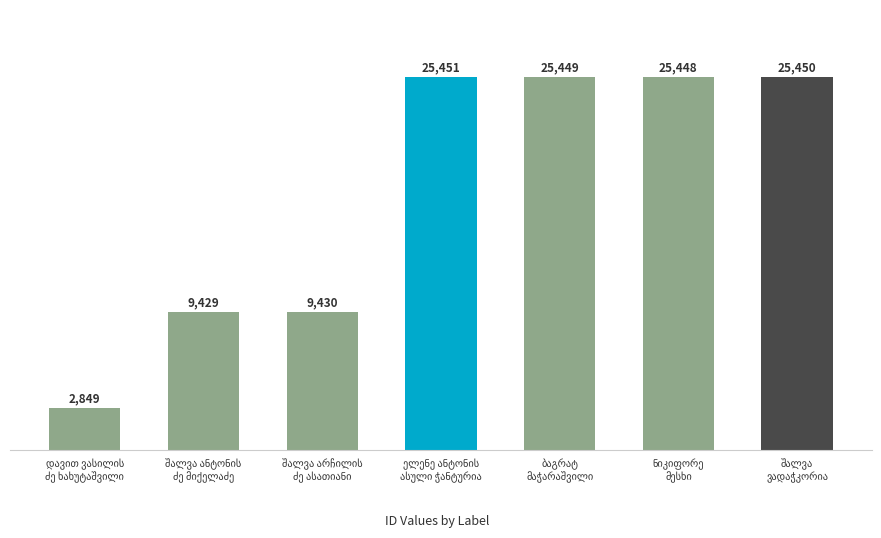

Reading left to right, what are all the values shown in this chart?

2849	9429	9430	25451	25449	25448	25450